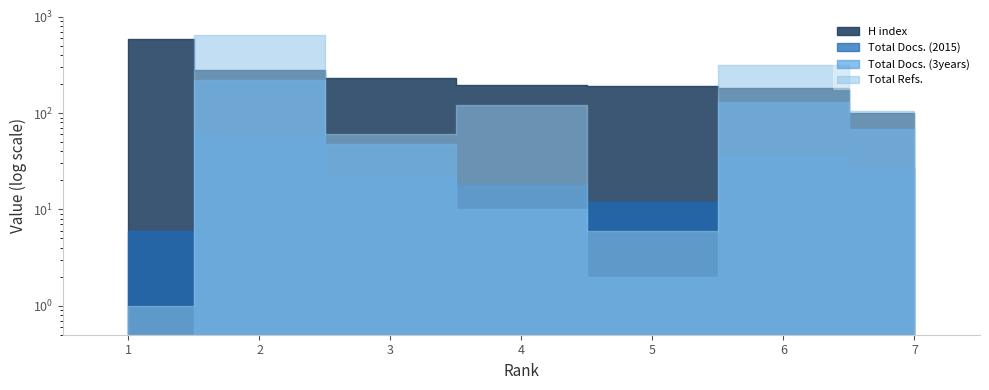

In Total Refs., how many points are lower than both neighbors (excluding endpoints)?

2